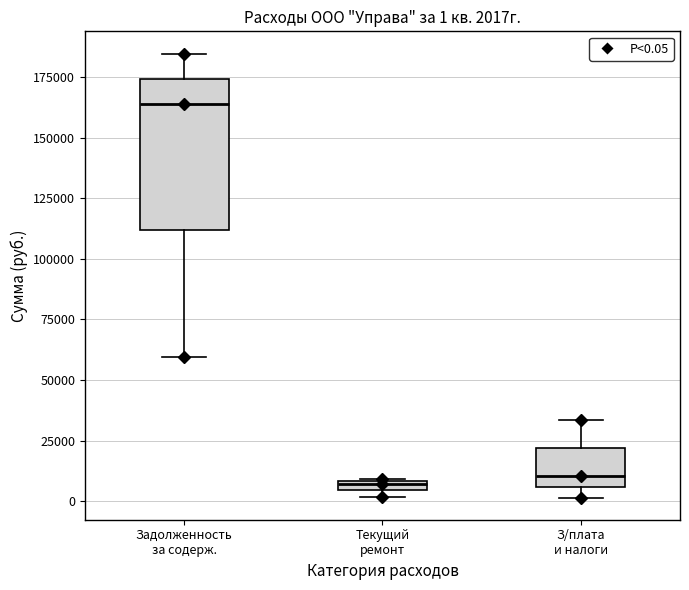

Which box's median line is the highest?

Задолженность за содерж.